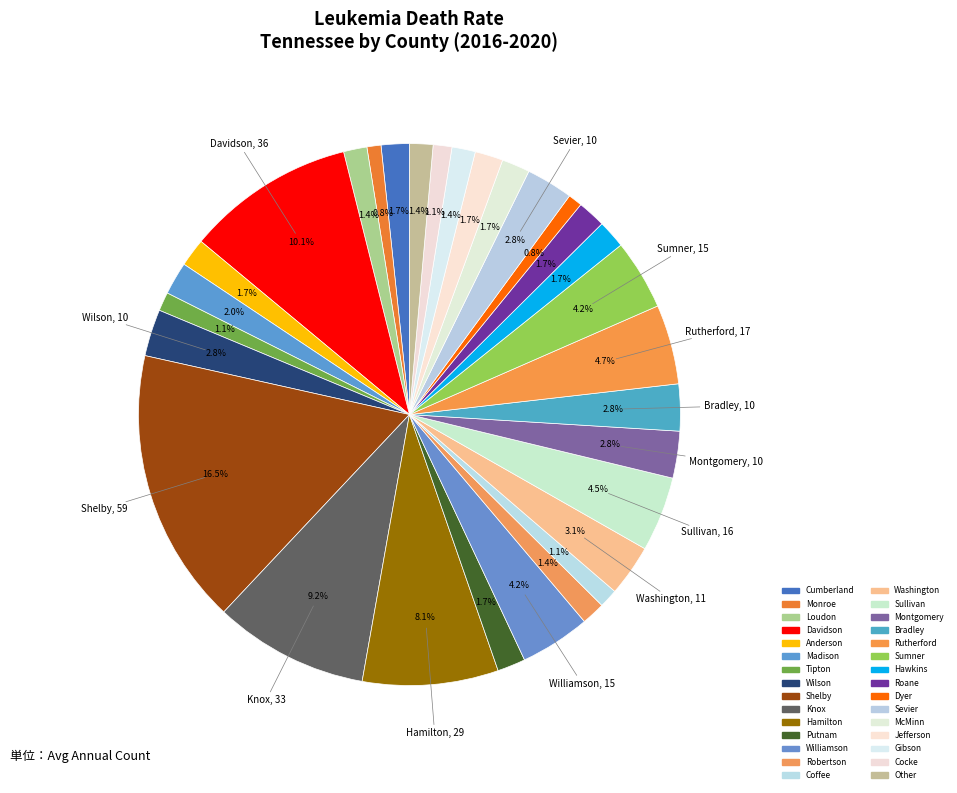

How many segments does this pie chart have?

30